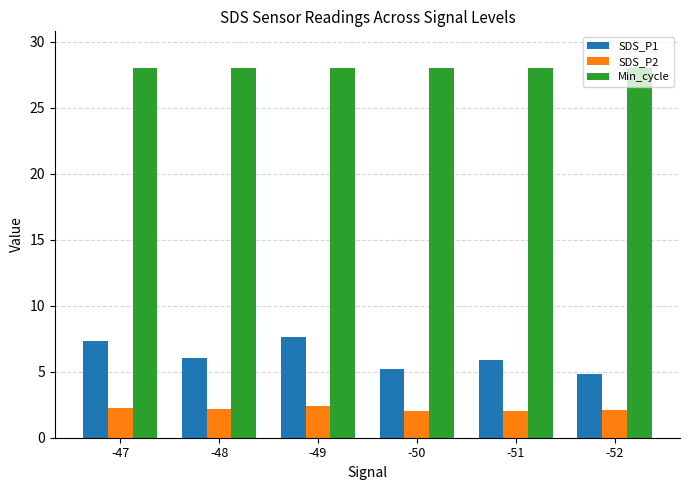

What is the lowest value of the SDS_P2 series?

2.0